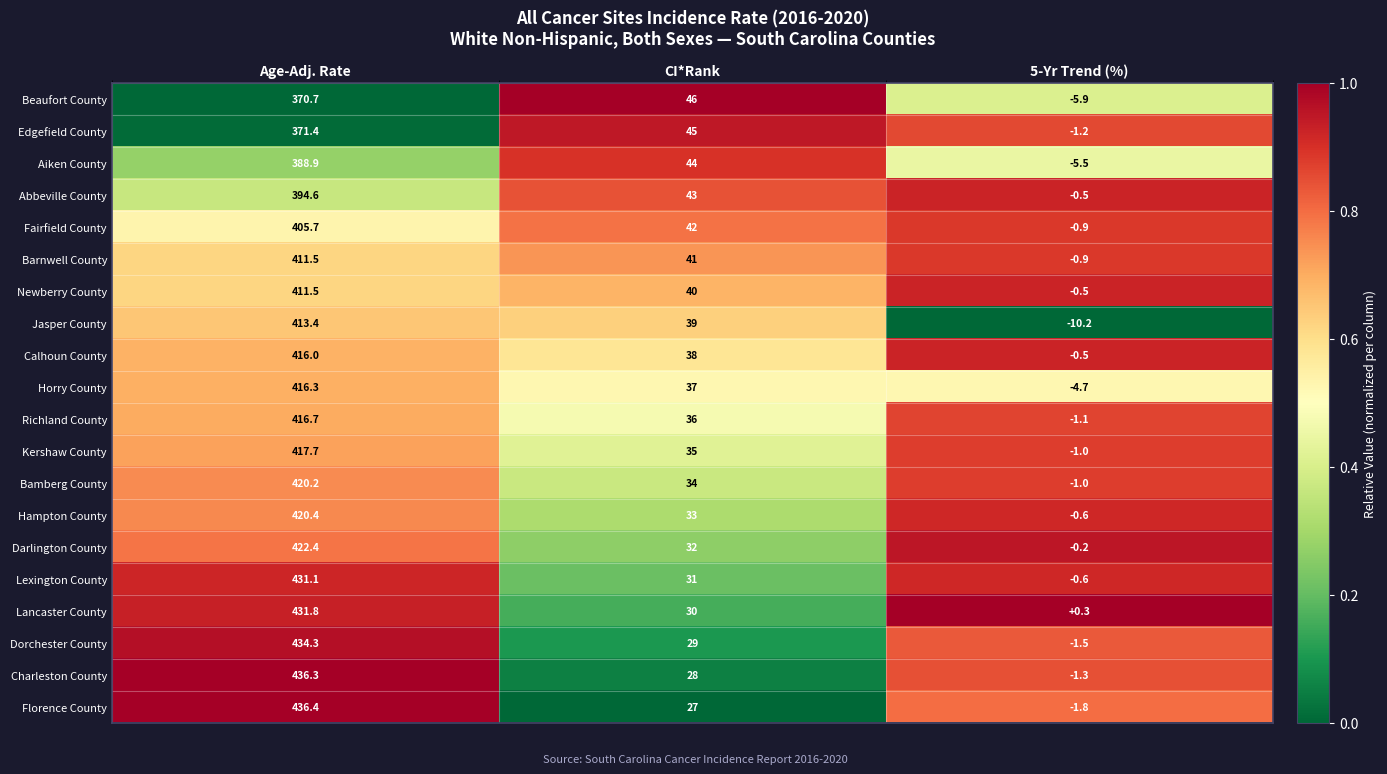

Is it true that Edgefield County equals 45.0 at CI*Rank?

True